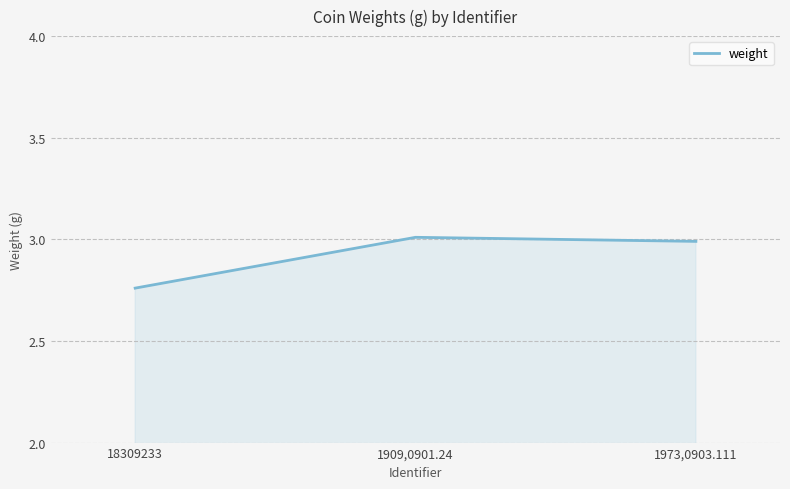

What is the approximate value at 1909,0901.24?

3.0